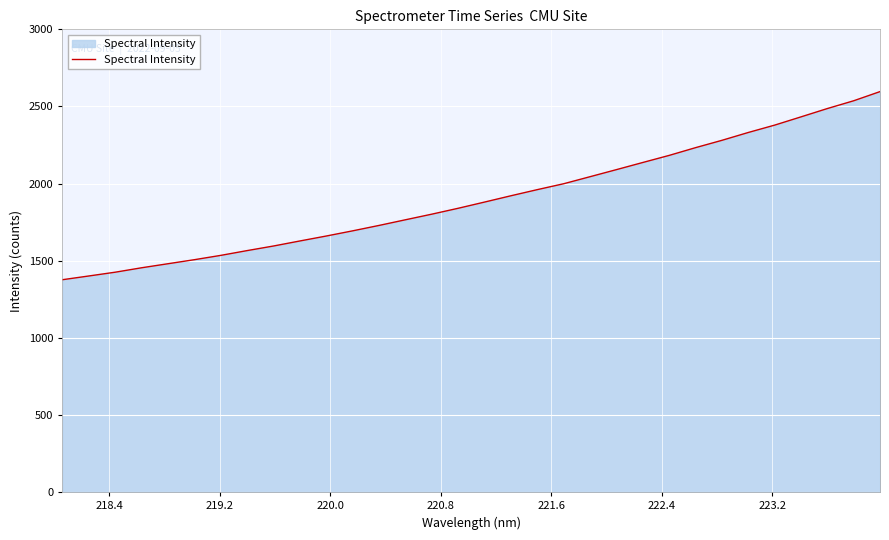

What is the difference between the maximum and minimum values?

1219.3